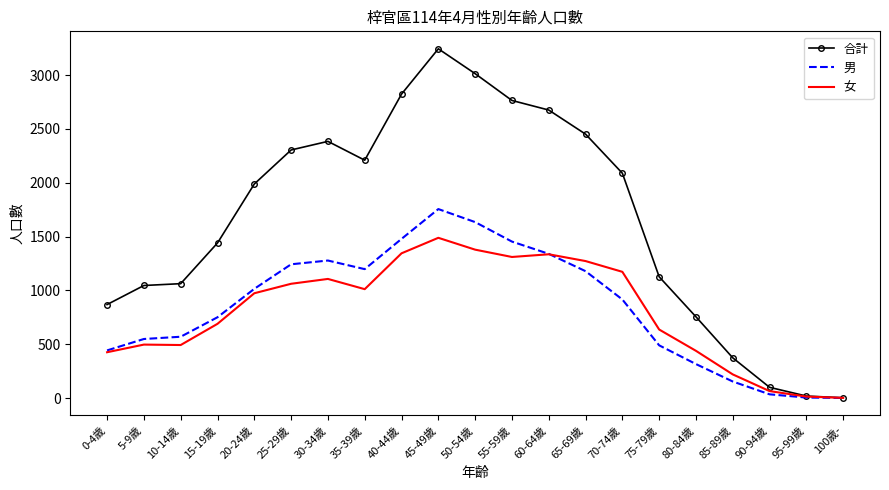

Which series has the largest range (max minus min)?

合計